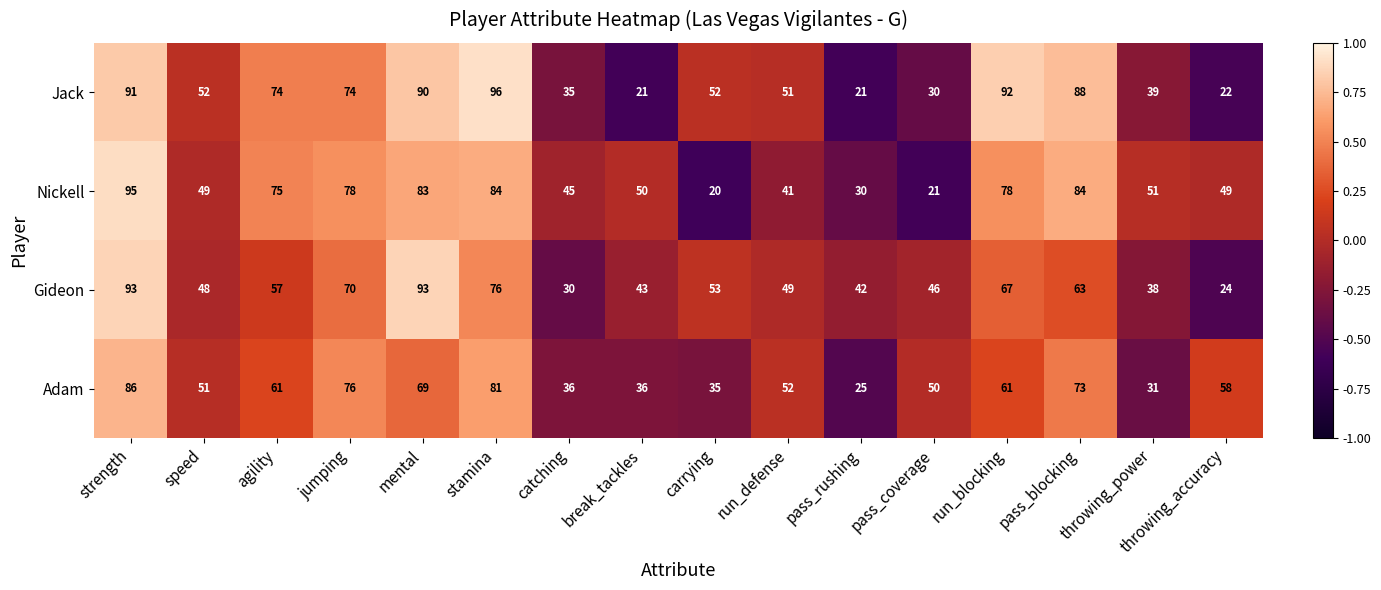

What is the spread (max minus min) of values at throwing_accuracy?

36